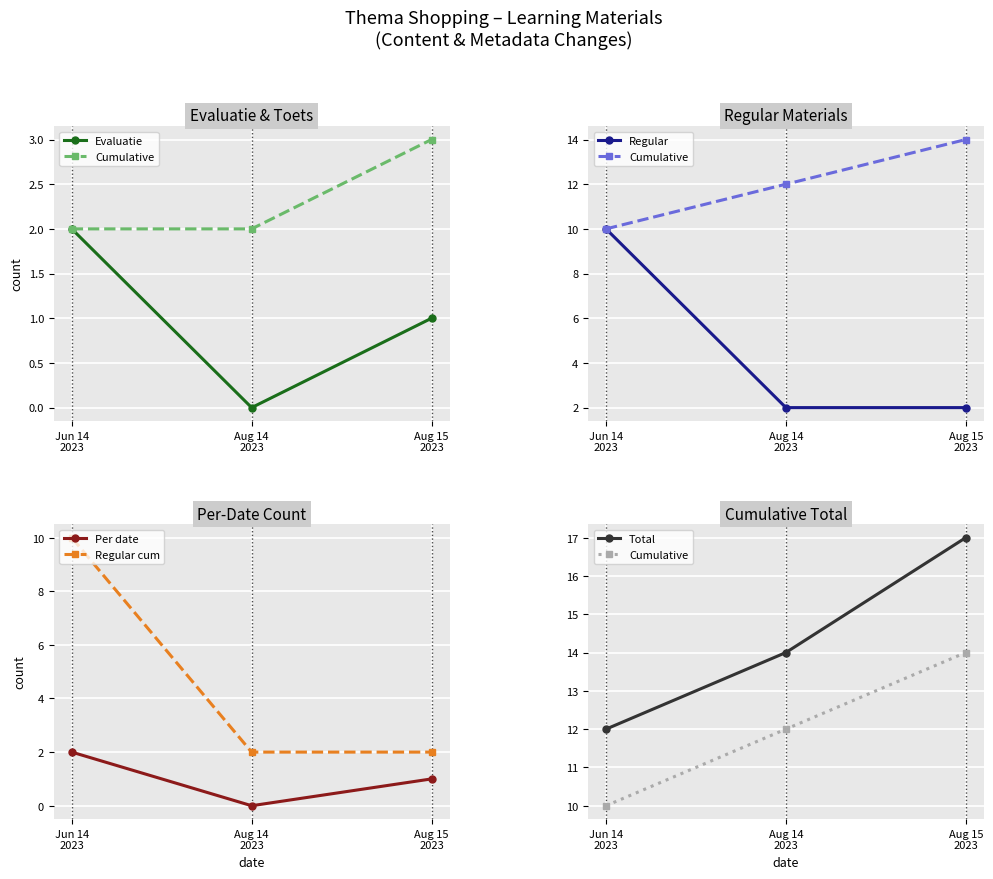

Reading left to right, what are all the values shown in this chart?

Evaluatie: 2	0	1
Cumulative: 10	12	14
Regular: 10	2	2
Per date: 2	0	1
Regular cum: 10	2	2
Total: 12	14	17